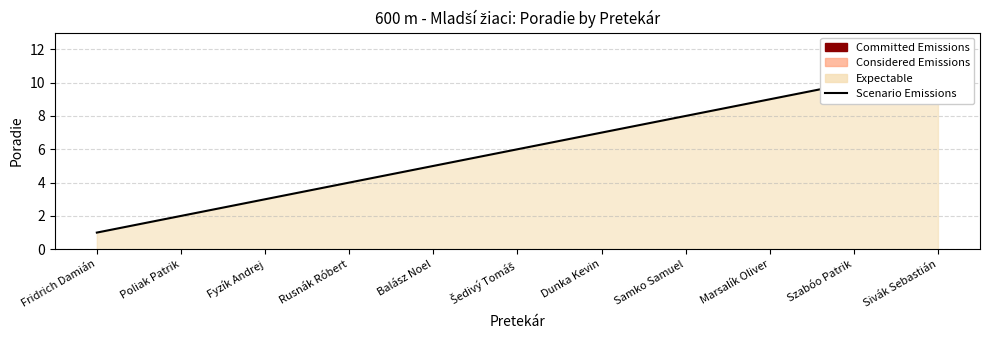

Which category has the lowest value across all series?

Fridrich Damián